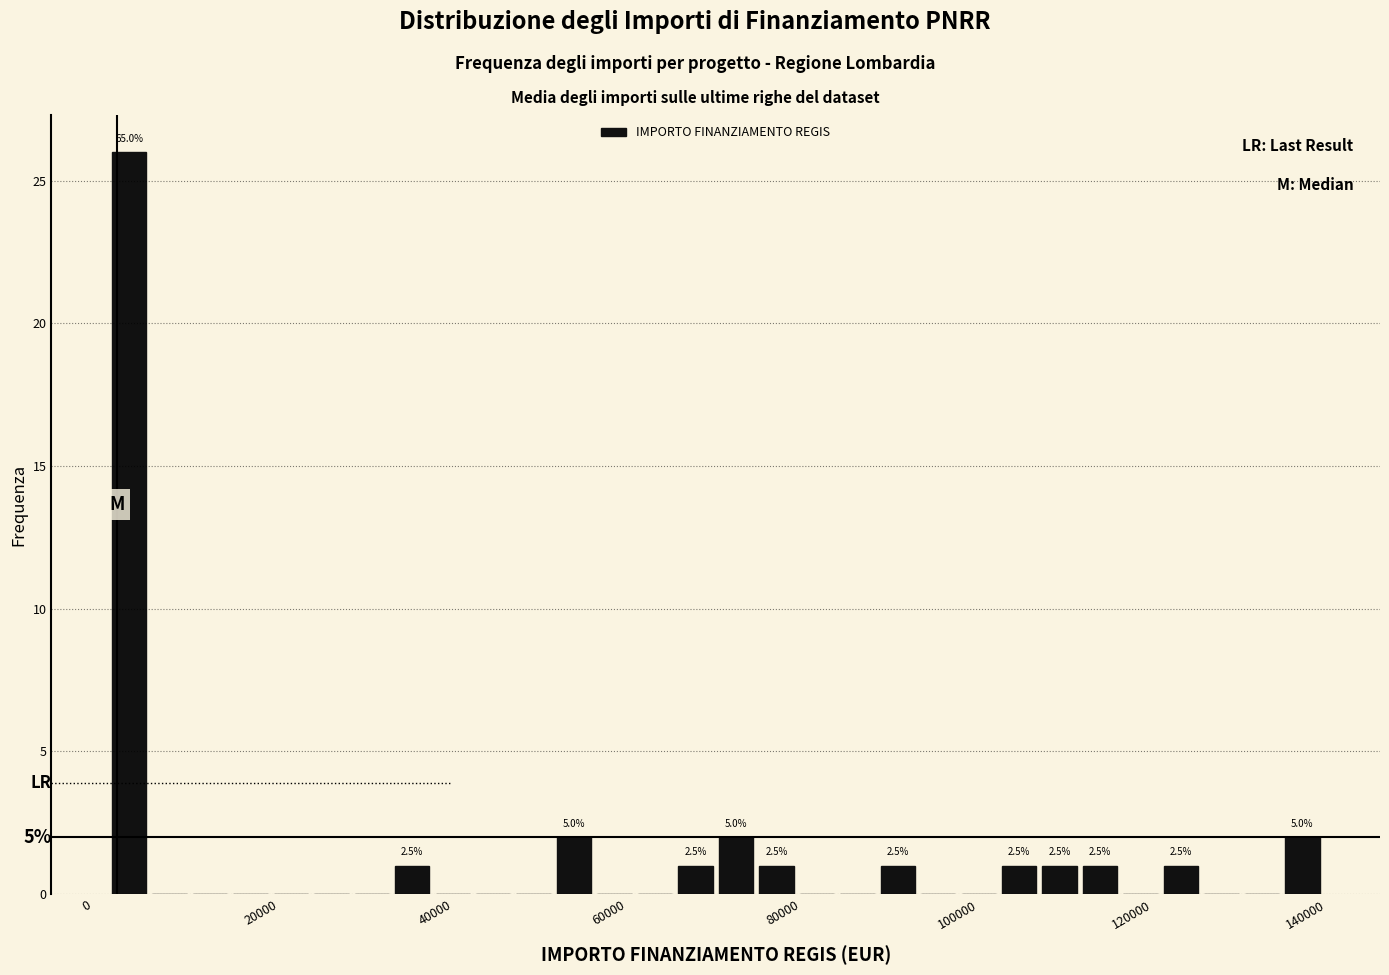

Read against the x-axis, roughly where is the centre of the tallest bar?

4000